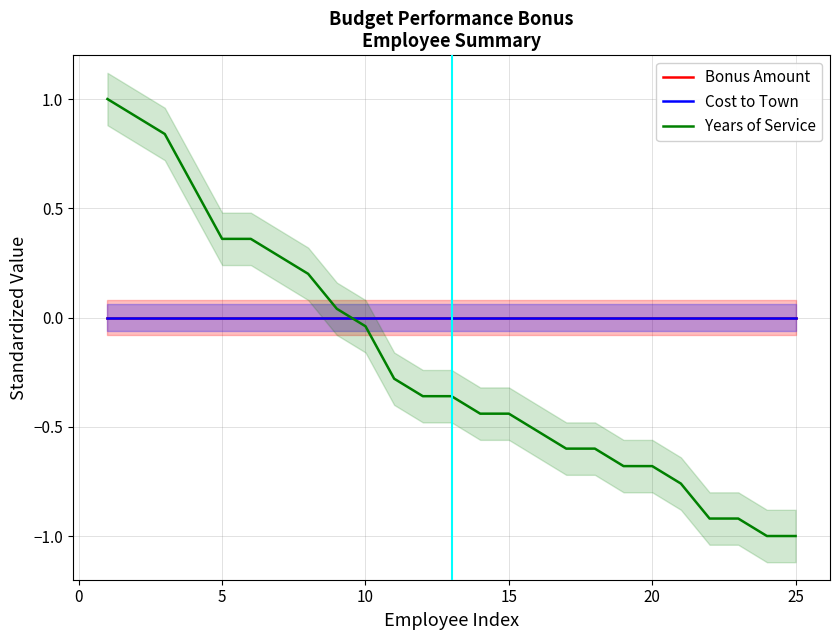

Is the value of Bonus Amount at 20 greater than the value of Cost to Town at −5?

No